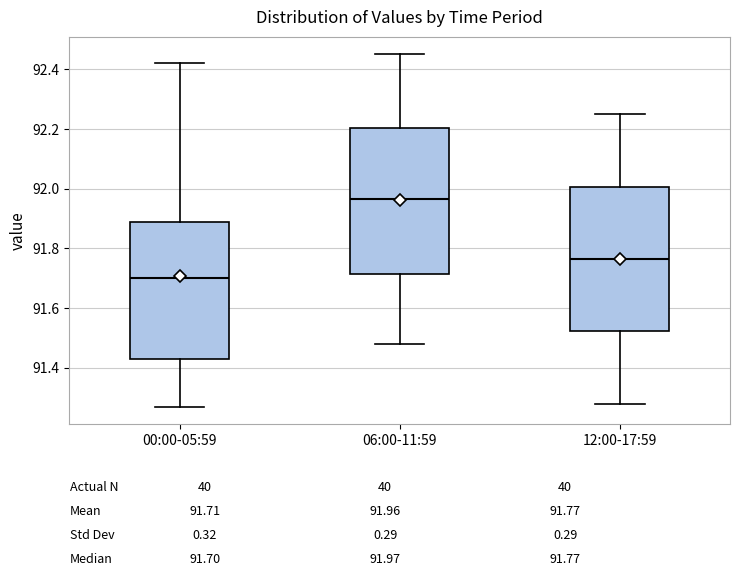

Reading left to right, read every box against the y-axis: the position of its median line, the range the box covers, and the ends of its whiskers. The values are not printed on the chart, so give them approximately, as read against the axis.

00:00-05:59: median 91.70, box 91.44 to 91.88, whiskers 91.28 to 92.42
06:00-11:59: median 91.96, box 91.72 to 92.20, whiskers 91.48 to 92.46
12:00-17:59: median 91.76, box 91.52 to 92.00, whiskers 91.28 to 92.26